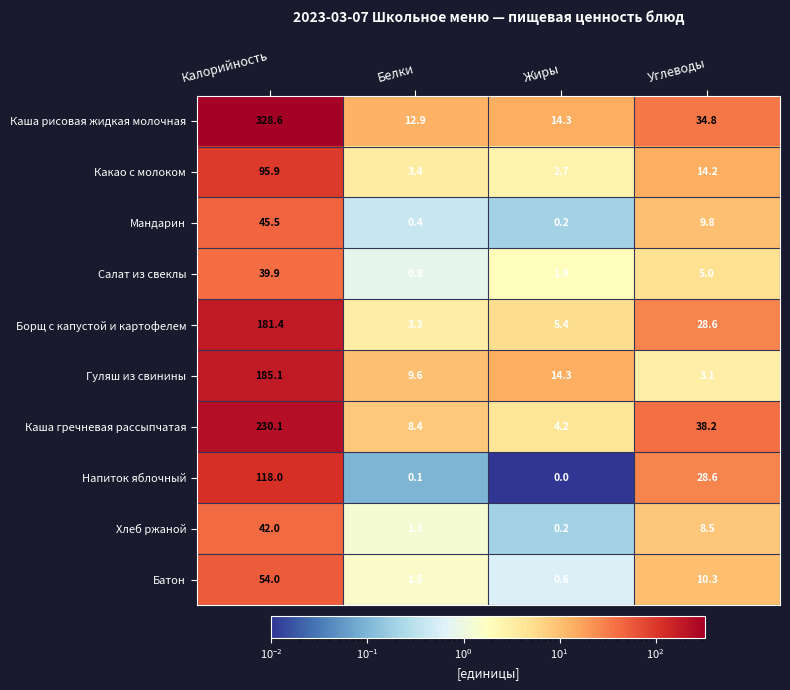

At how many categories does at least one series exceed 227?

1